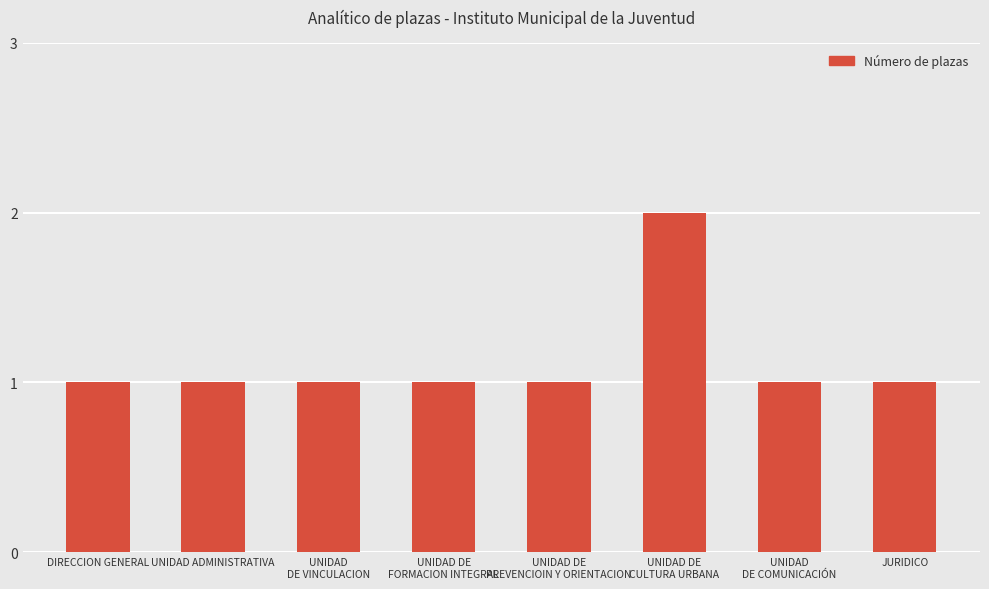

Approximately how many times larger is the value at UNIDAD
DE COMUNICACIÓN compared to DIRECCION GENERAL?

1.0